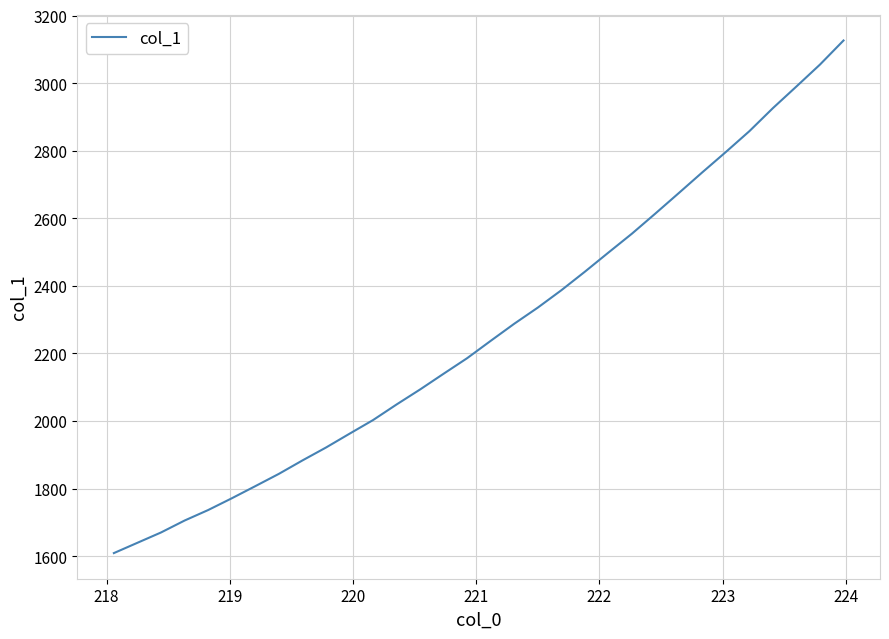

True or false: the data has more than 2 interior local peaks.

False